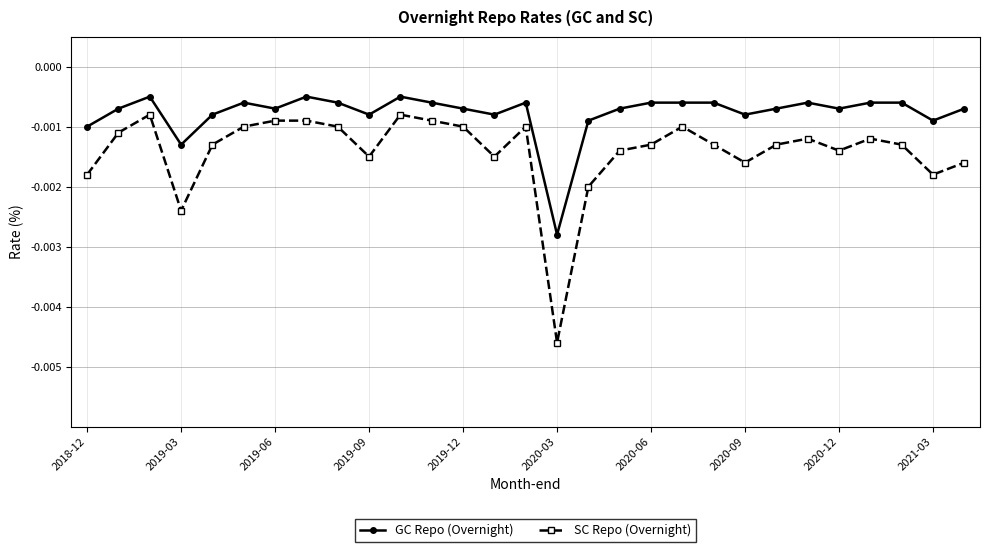

True or false: SC Repo (Overnight) has more than 0 points higher than both neighbors.

True